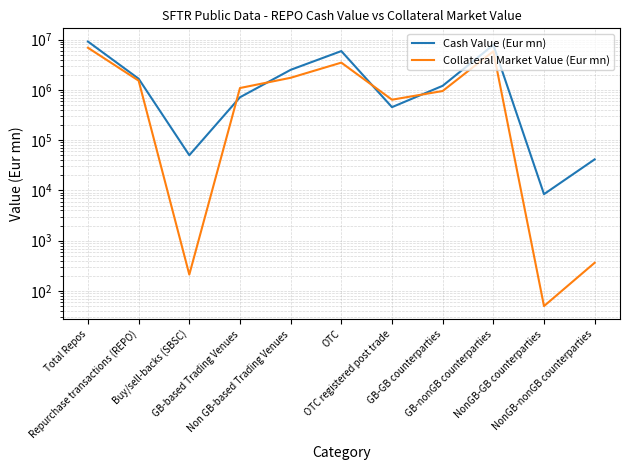

What is the spread (max minus min) of values at GB-nonGB counterparties?

1983891.4